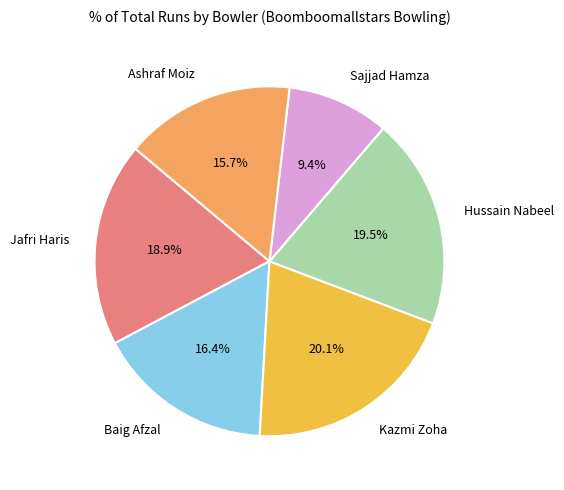

To the nearest percent, what percentage of the pie is Ashraf Moiz?

16%